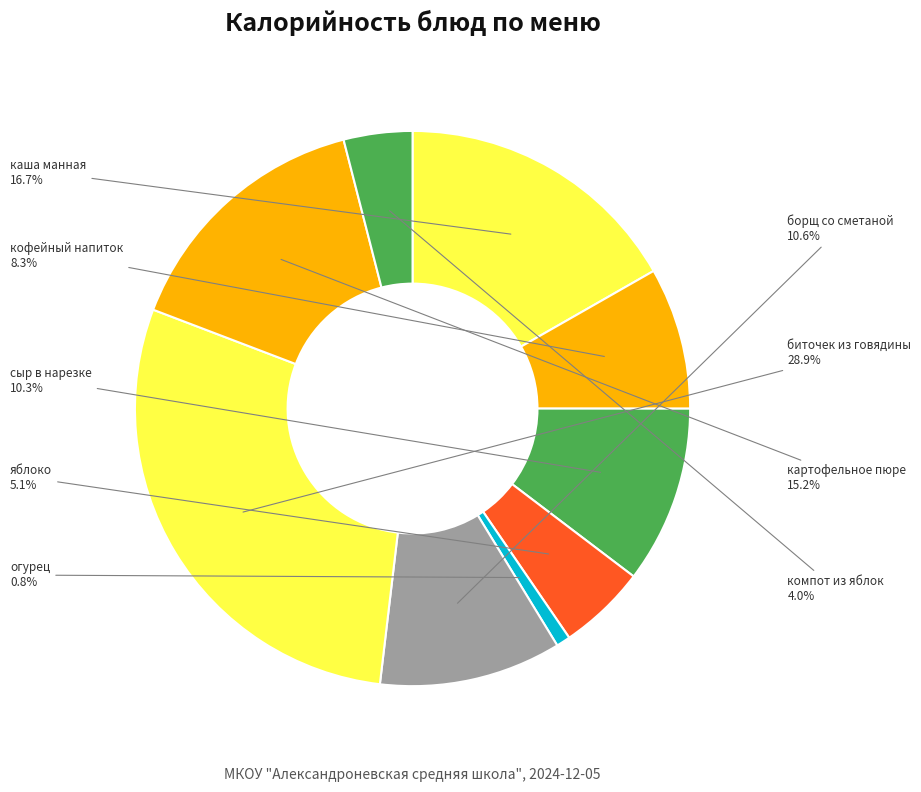

Count the number of slices in the pie.

9